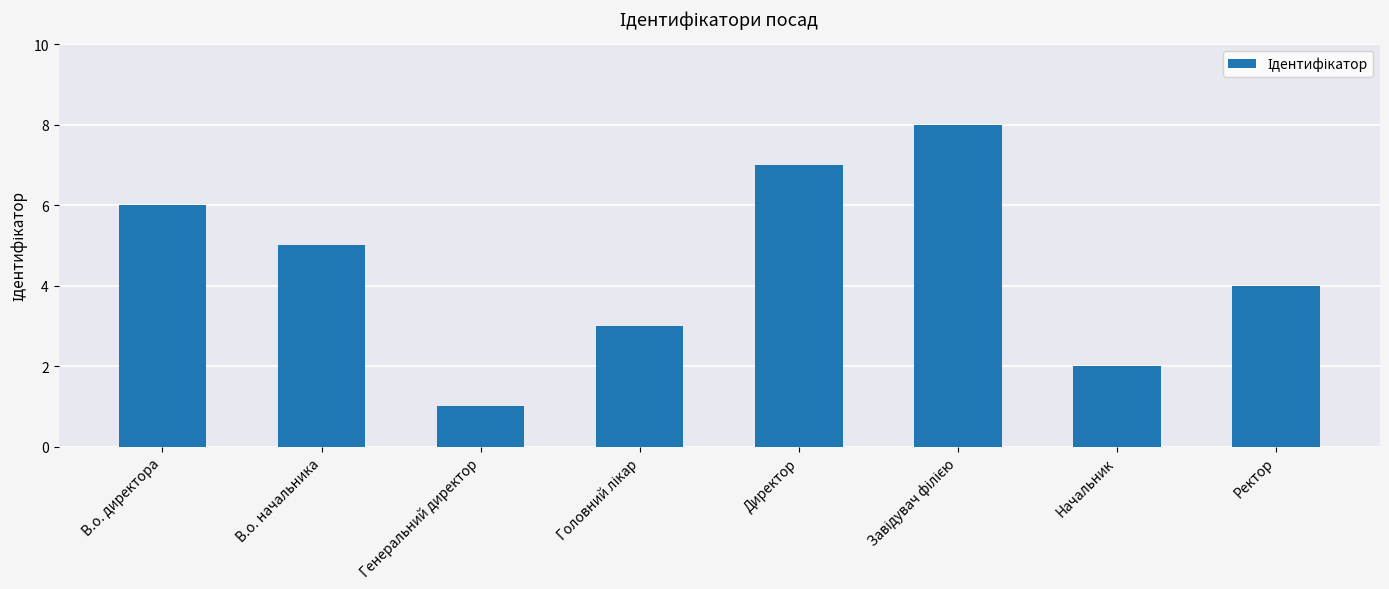

What is the label of the 8th bar from the left?

Ректор